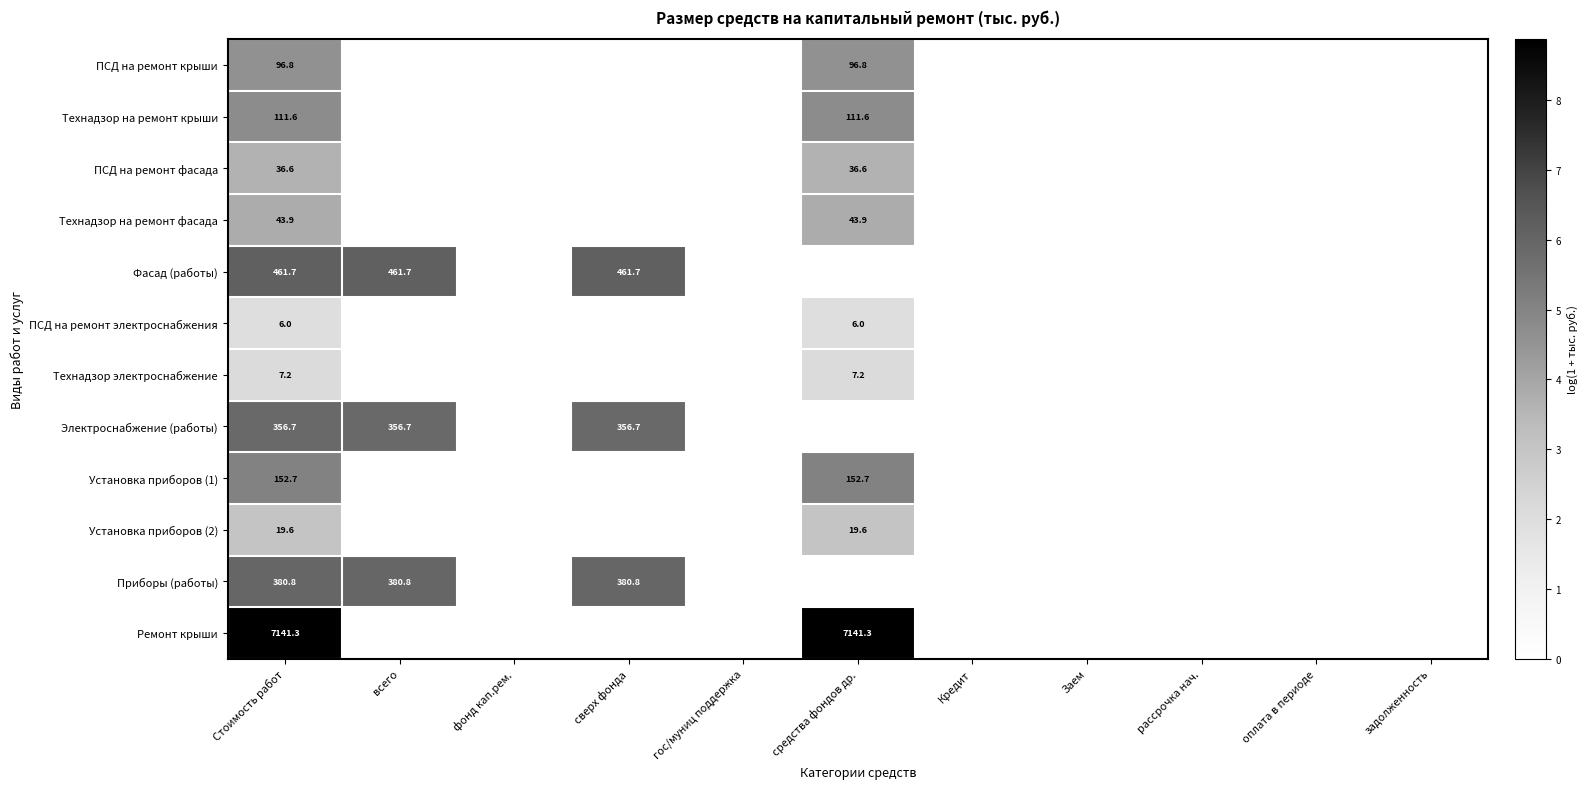

What is the total value across all series at Стоимость работ?

8814.9